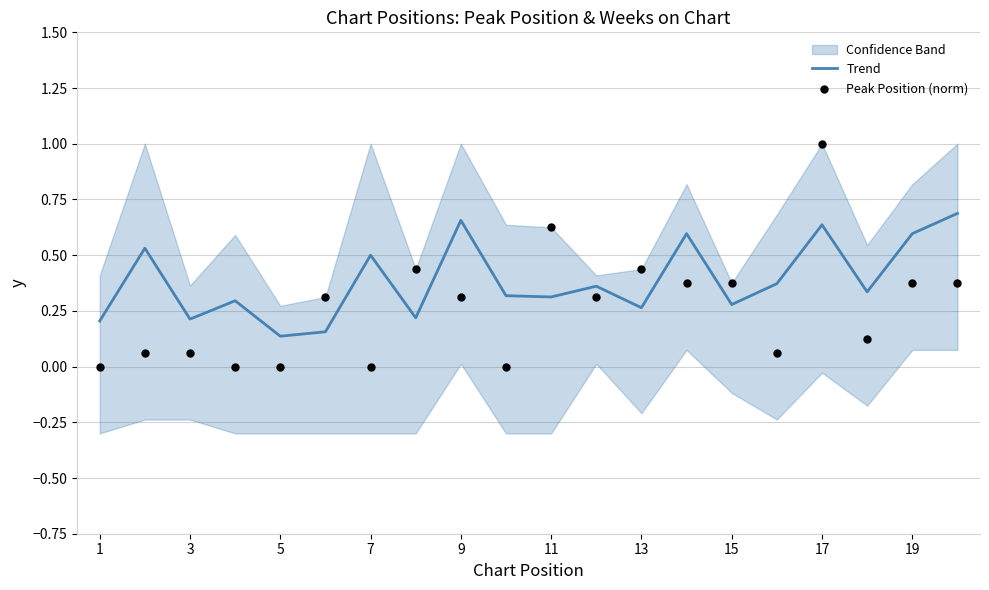

The Trend series shows 0.3 at 15. True or false?

True